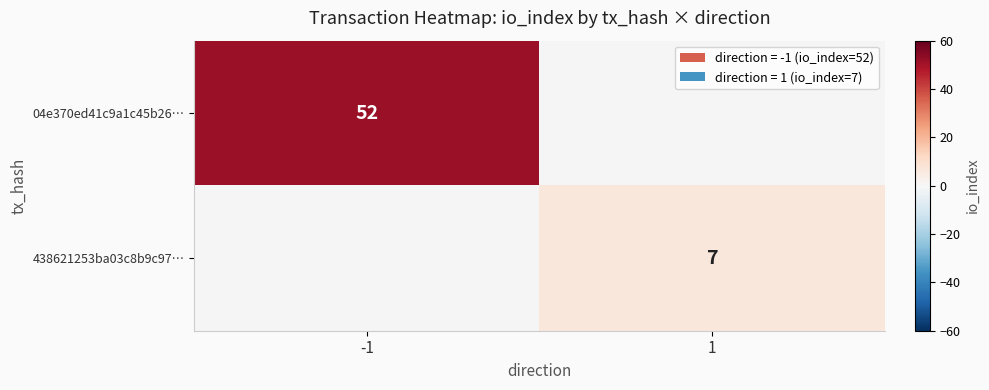

The value of 438621253ba03c8b9c97… at 1 is 7. True or false?

True